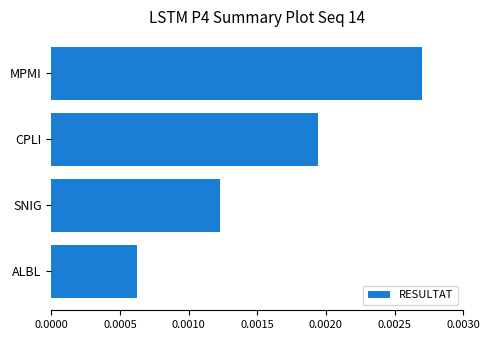

List the labels in order of value, smallest first.

ALBL, SNIG, CPLI, MPMI